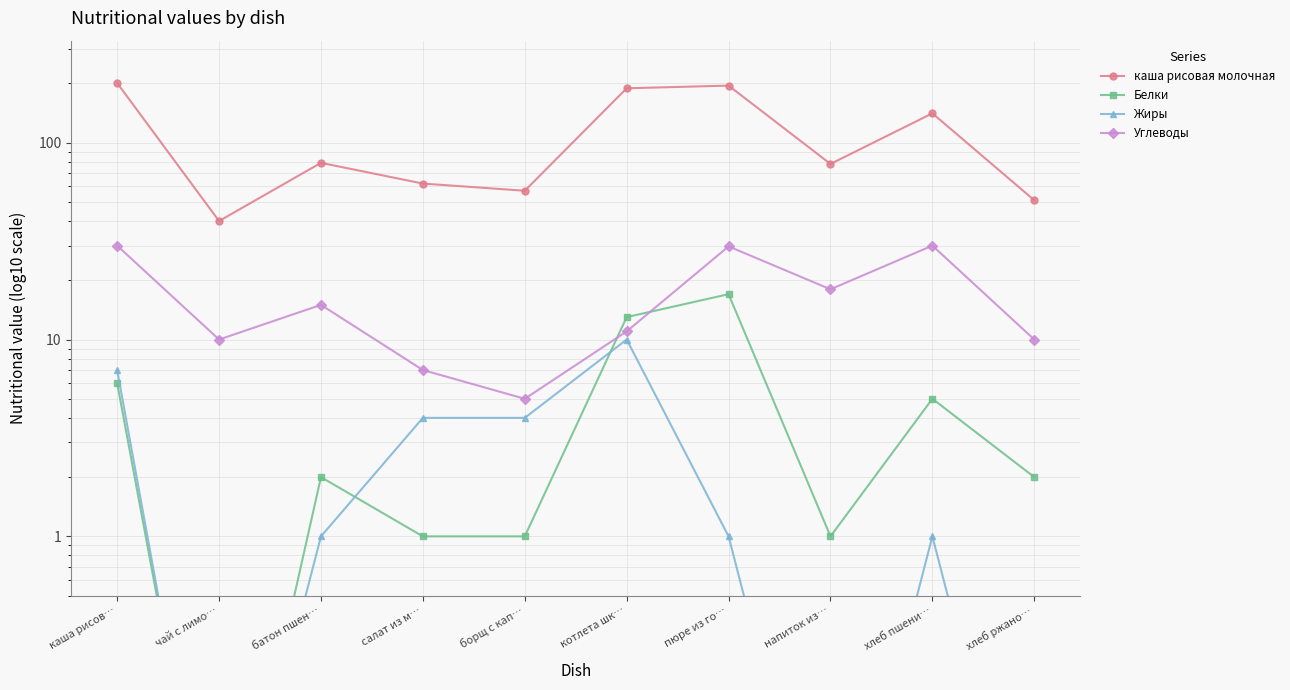

Read the Белки value at хлеб ржано….

2.0